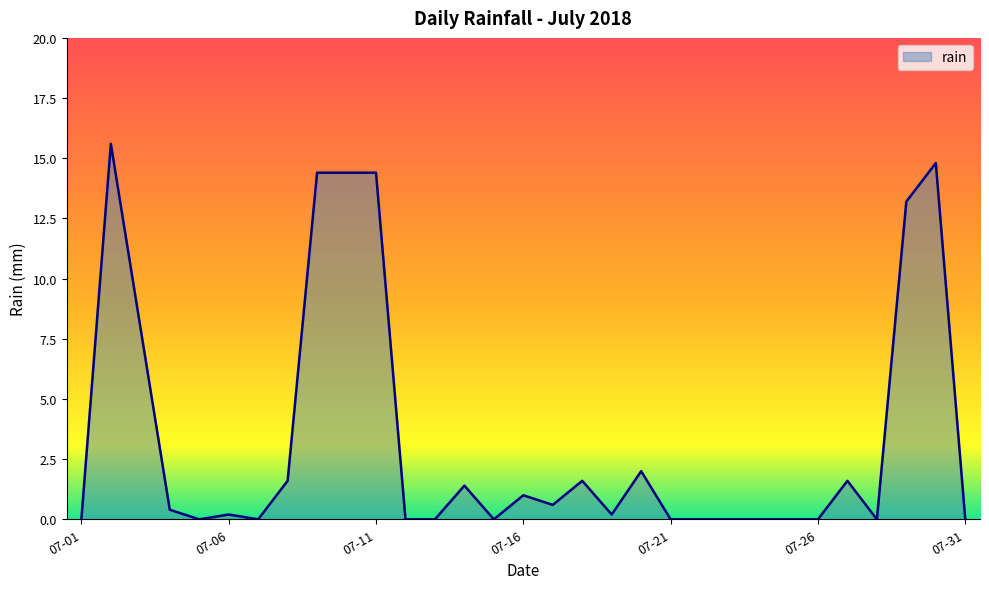

What is the difference between the maximum and minimum values?

15.6